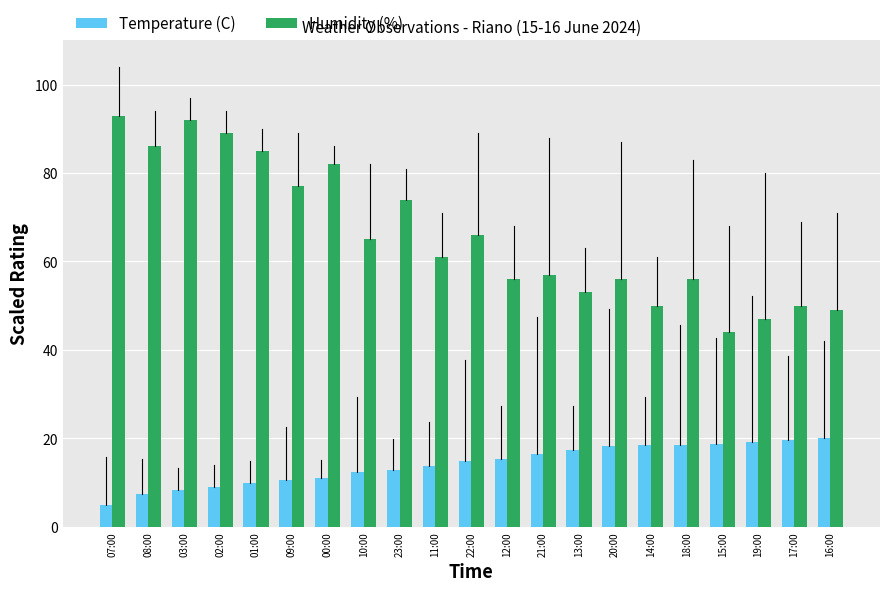

What is the value of the Temperature (C) bar at the 17th from the left?

18.6